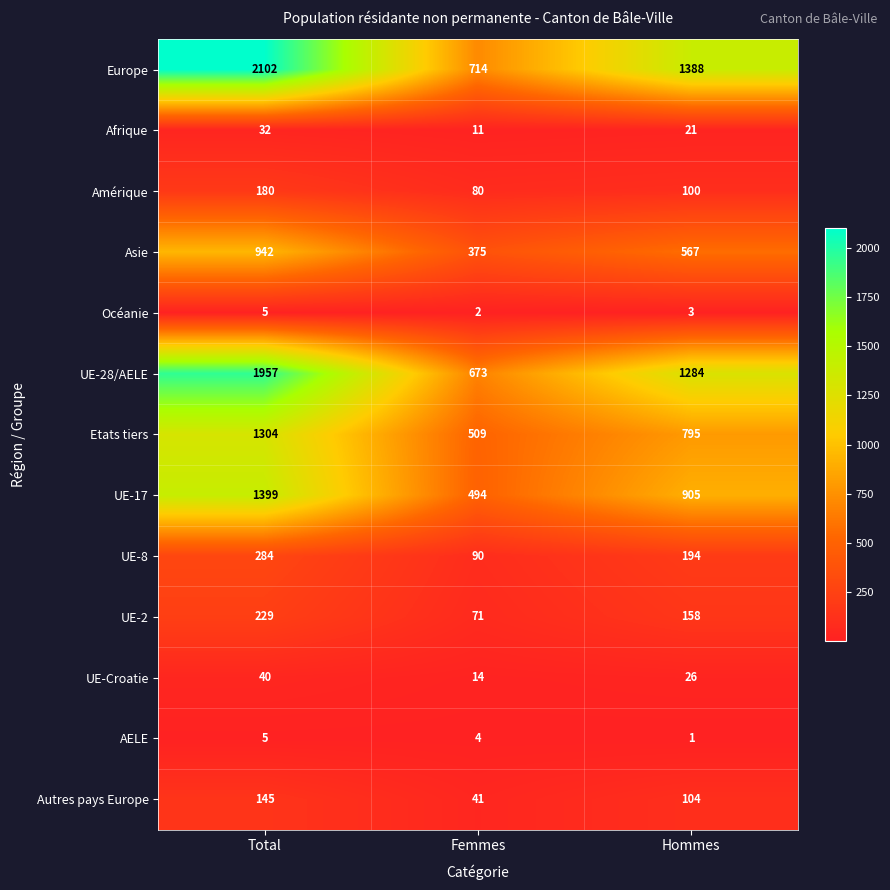

At which label is Europe closest to 1408?

Hommes